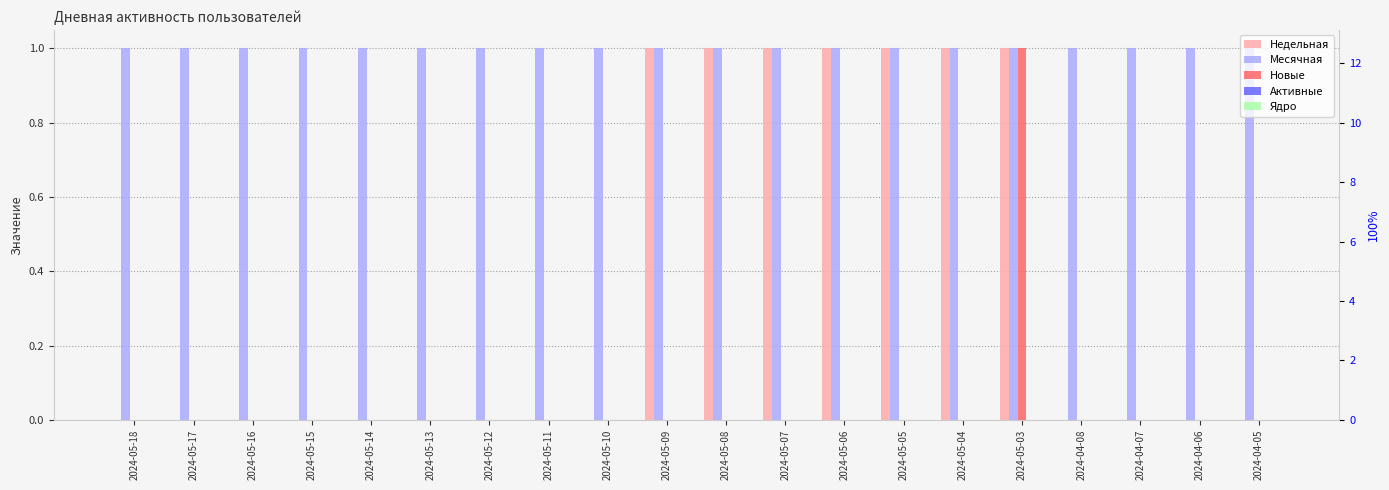

What is the total value across all series at 2024-05-04?

2